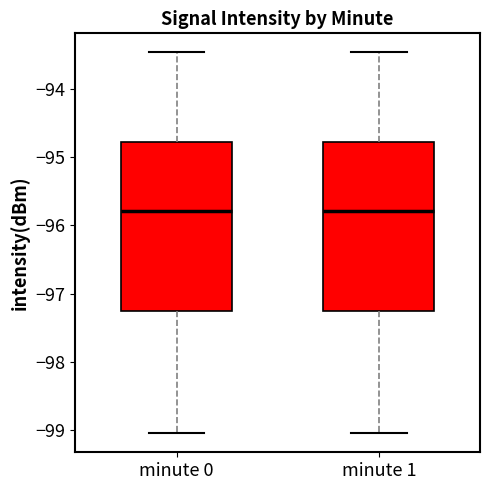

Where is the upper edge of the box for minute 1 on the y-axis? The values are not printed on the chart, so give them approximately, as read against the axis.

-94.8